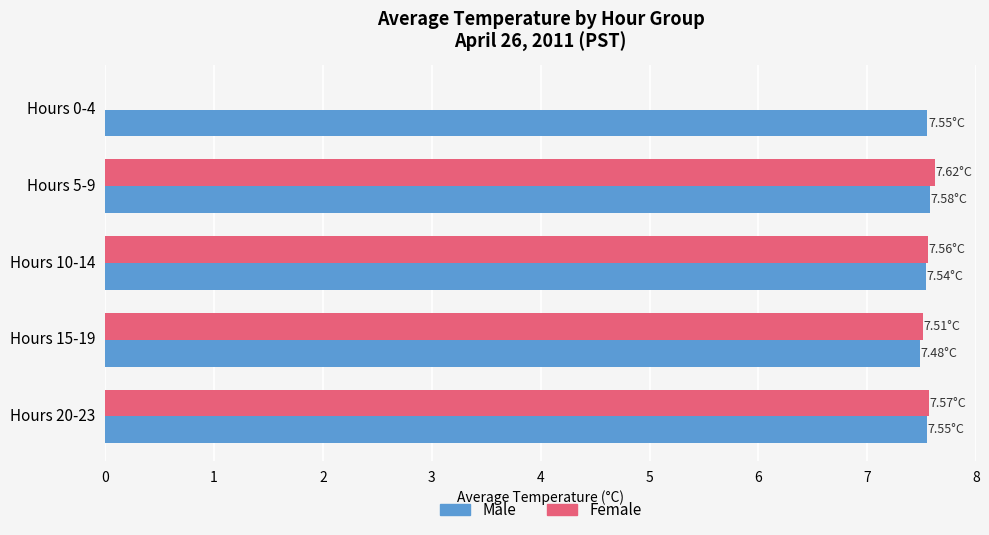

What is the sum of the Male values at Hours 15-19 and Hours 10-14?

15.0